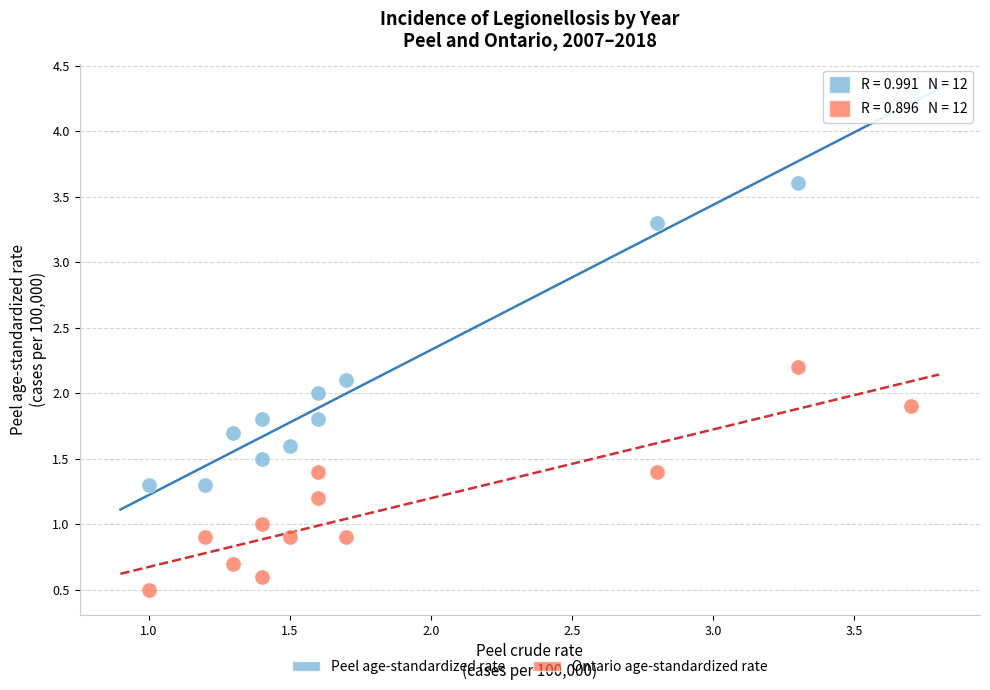

What is the X range (max minus min) for the scatter plot?

2.7